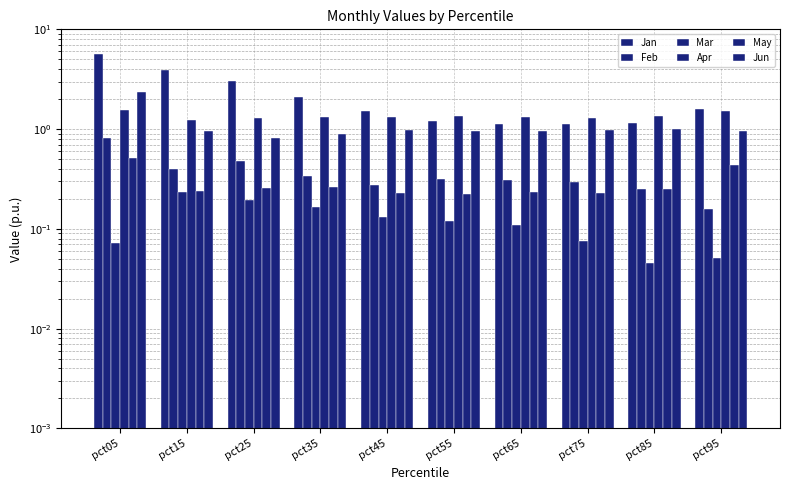

How many bars are there in total?

60